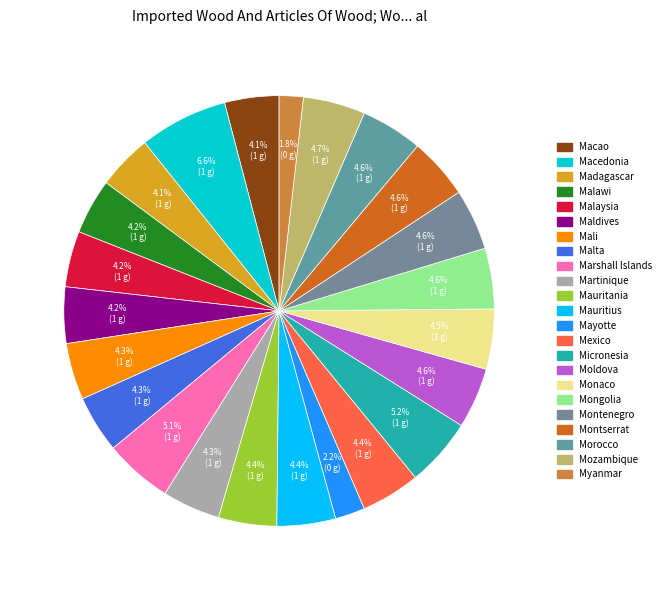

Is there a majority slice in this chart?

No